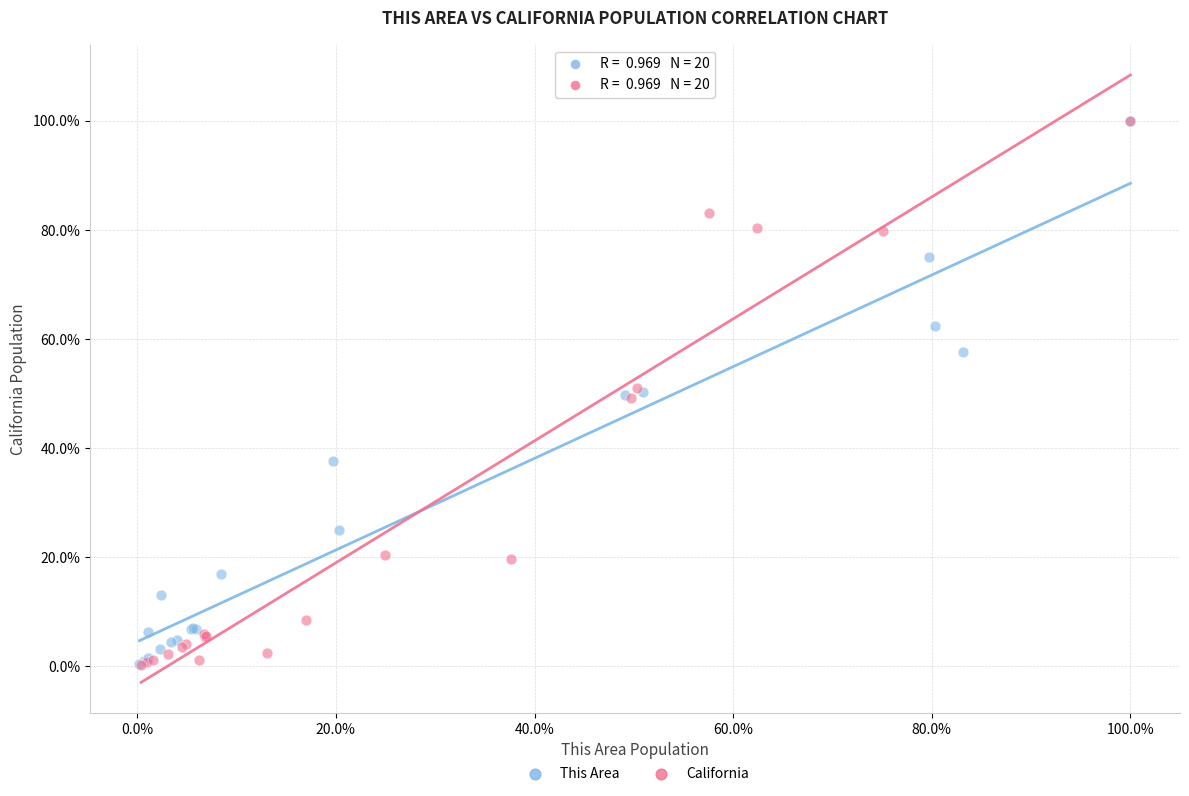

Which series has the widest spread of Y values?

California